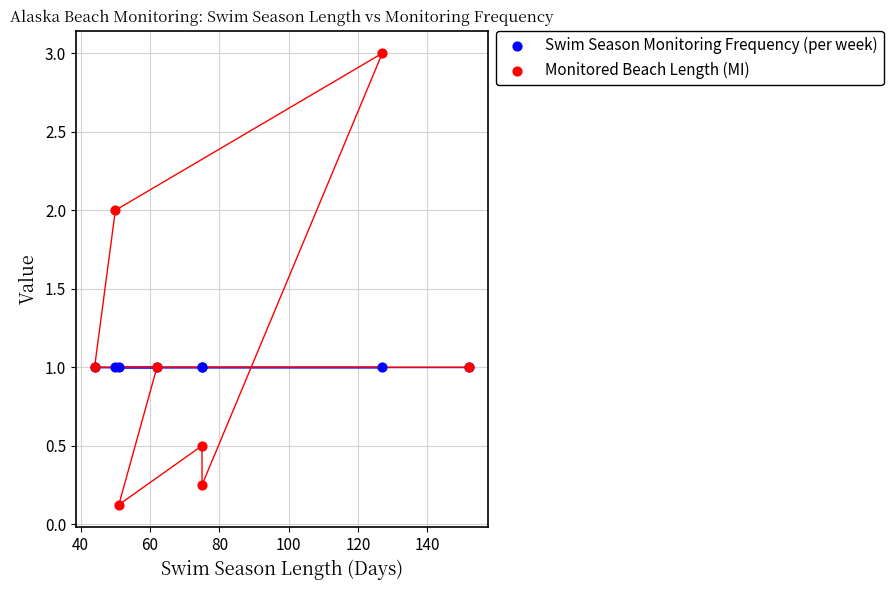

Which series contains the lowest Y value?

Monitored Beach Length (MI)